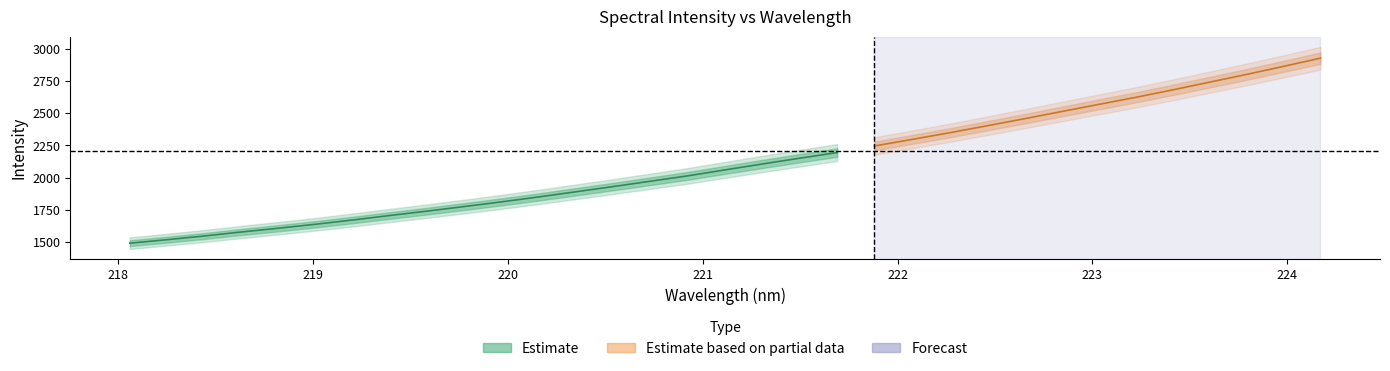

What is the average value of the y series?

2112.7